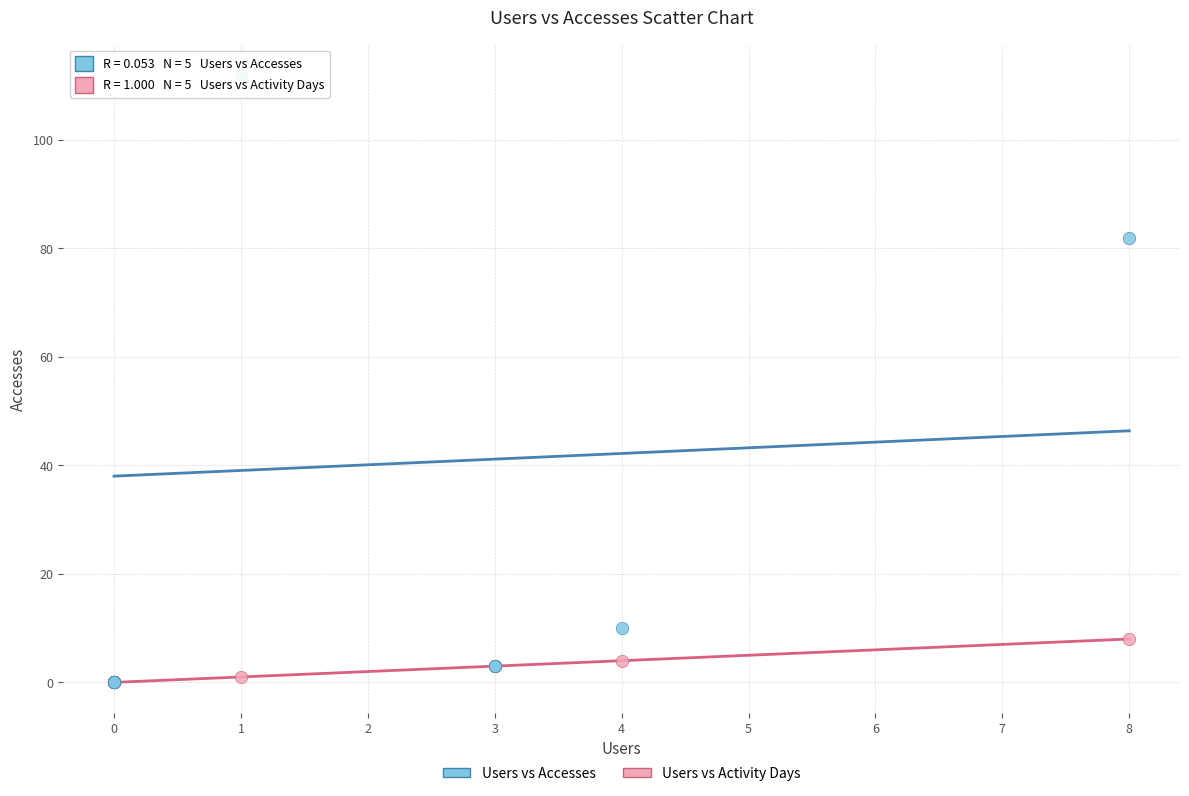

Which series contains the highest Y value?

Users vs Accesses